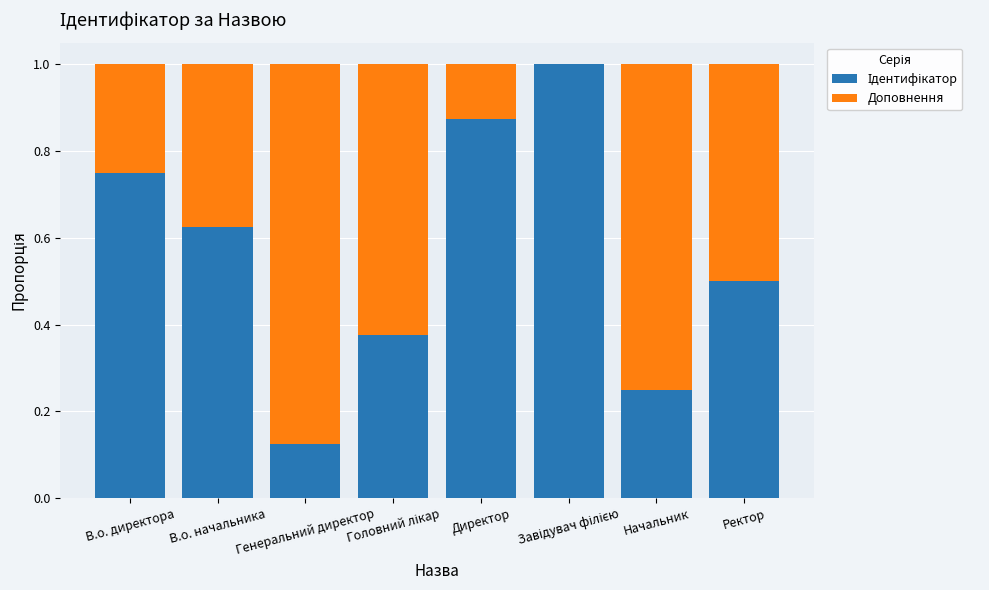

What is the lowest value of the Ідентифікатор series?

0.1